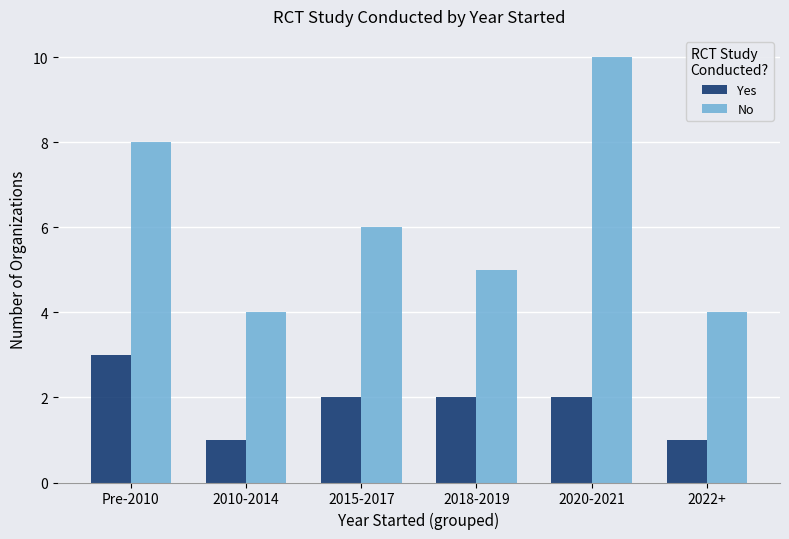

What is the label of the 6th bar from the left?

2022+